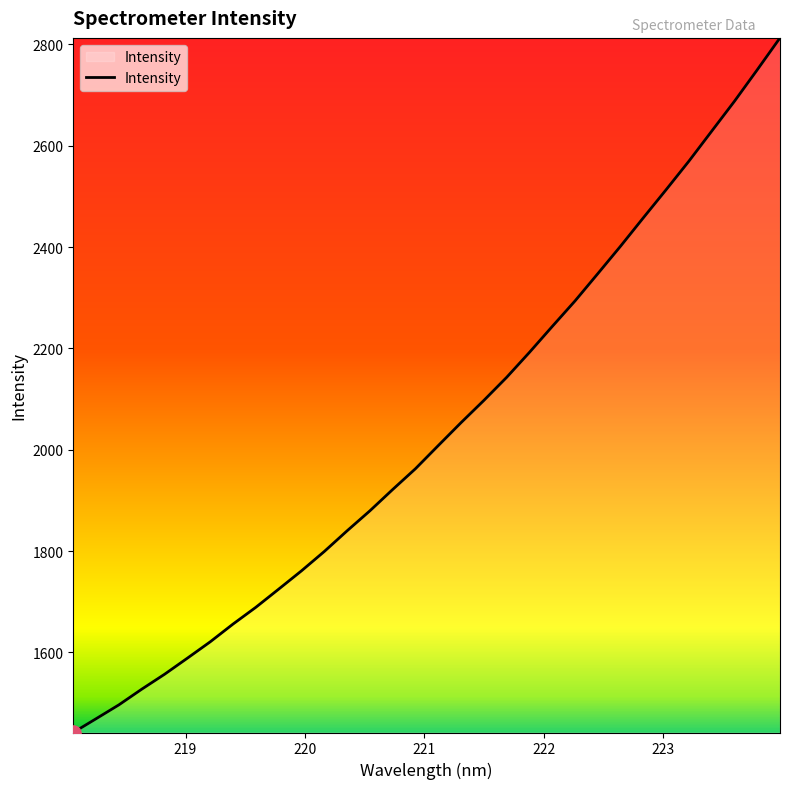

What is the difference between the maximum and minimum values?

1370.8